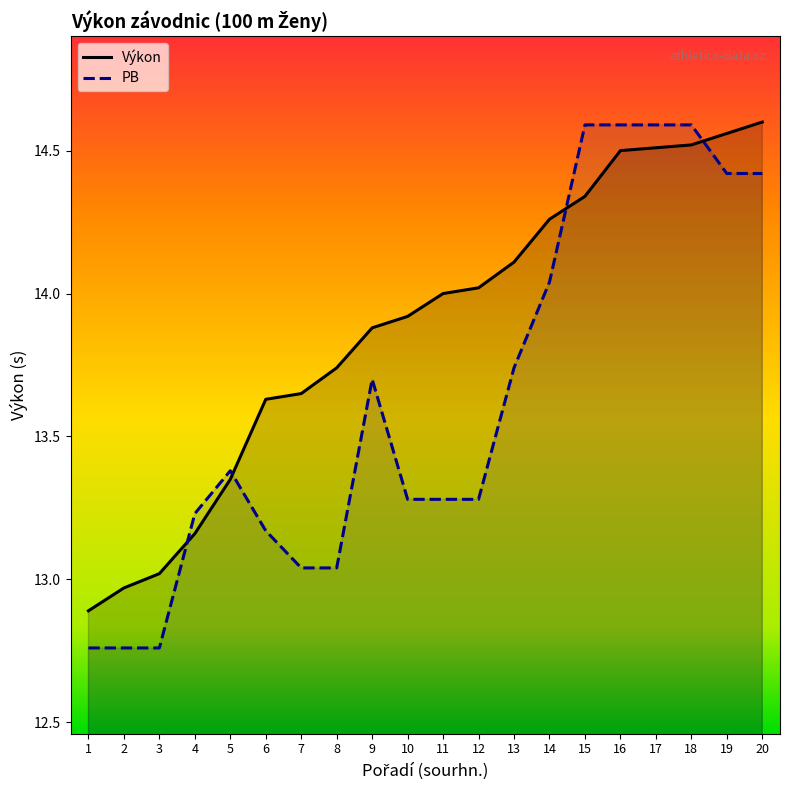

The PB series shows 21.8 at 13. True or false?

False